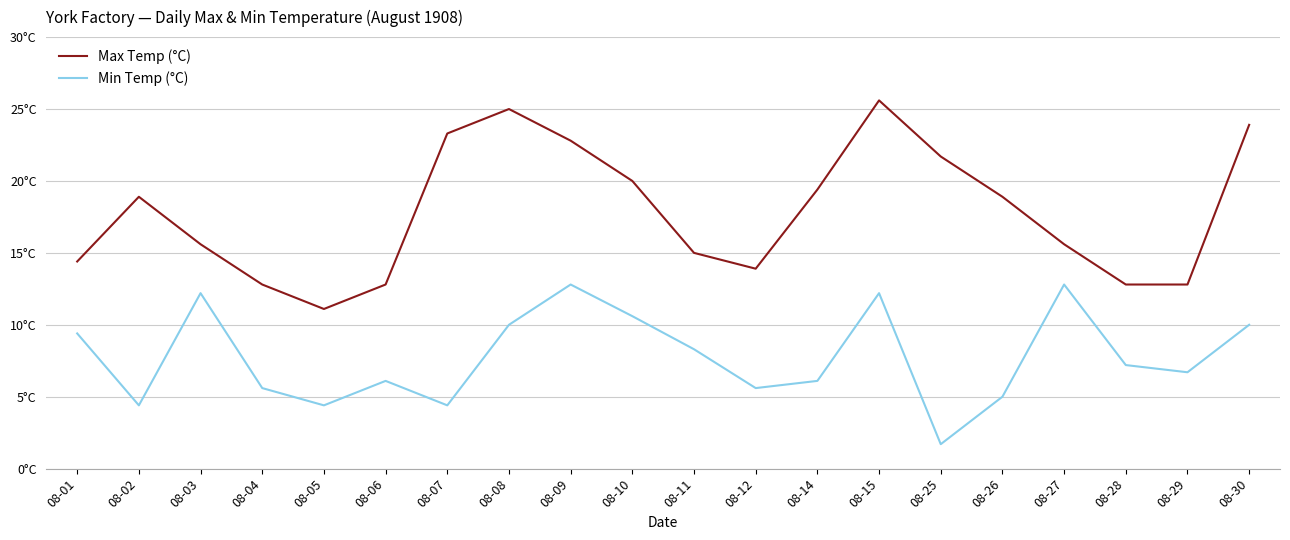

True or false: Max Temp (°C) and Min Temp (°C) cross at least once.

False